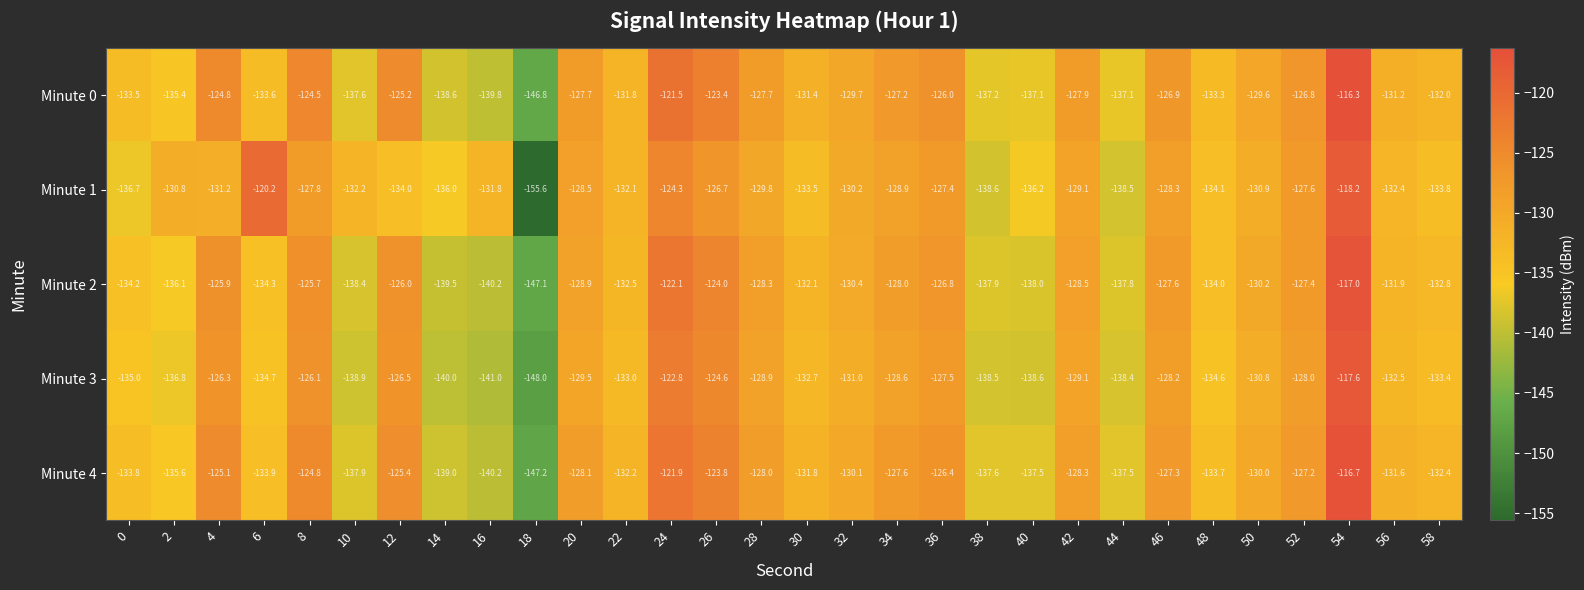

At which label is Minute 1 closest to -136?

14